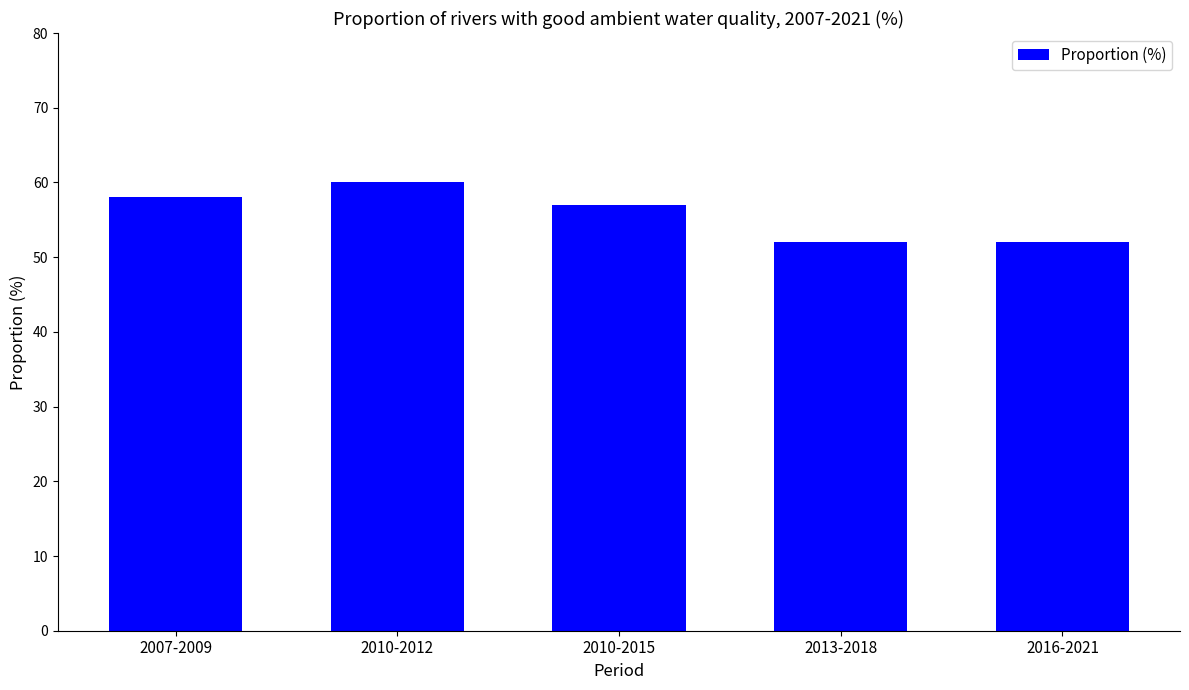

How many bars are there in total?

5